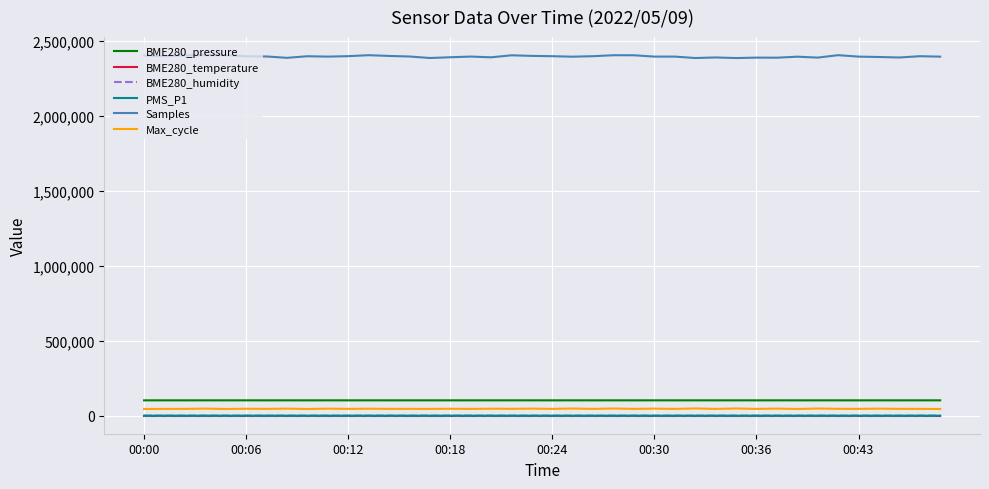

Which series has the largest total across all categories?

Samples